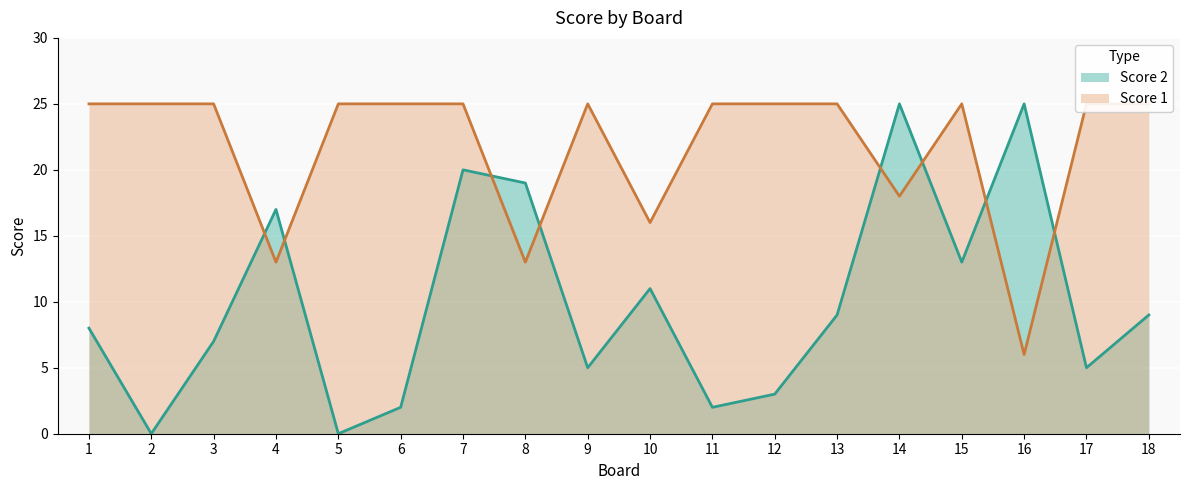

At which category does Score 2 reach its first local peak?

4